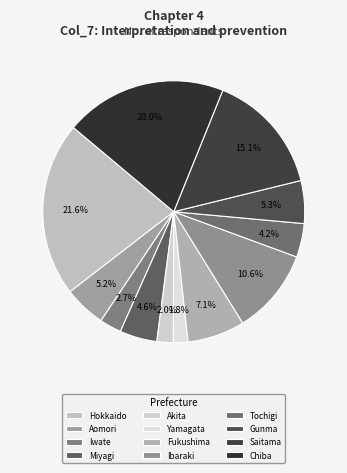

True or false: Ibaraki accounts for 21% of the total.

False